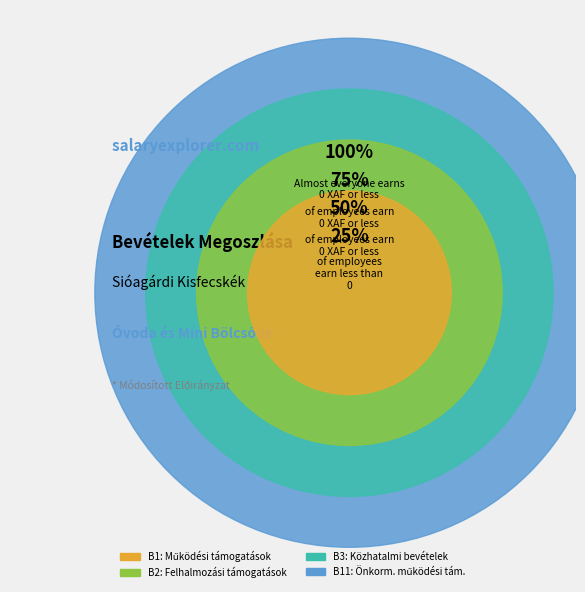

Rank the categories by value from lowest to highest.

B1, B2, B3, B11